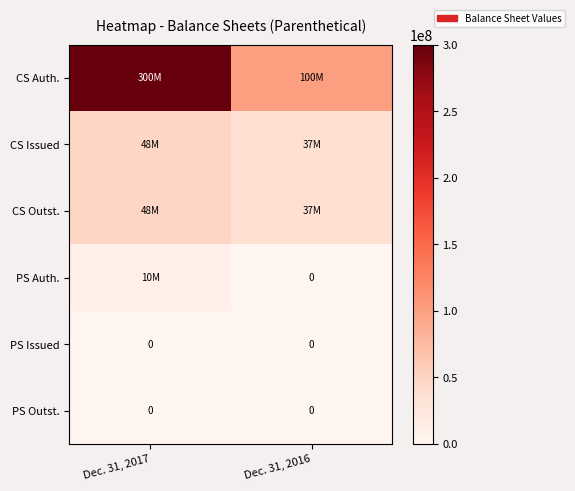

True or false: PS Outst. has a value of 0 at Dec. 31, 2017.

True